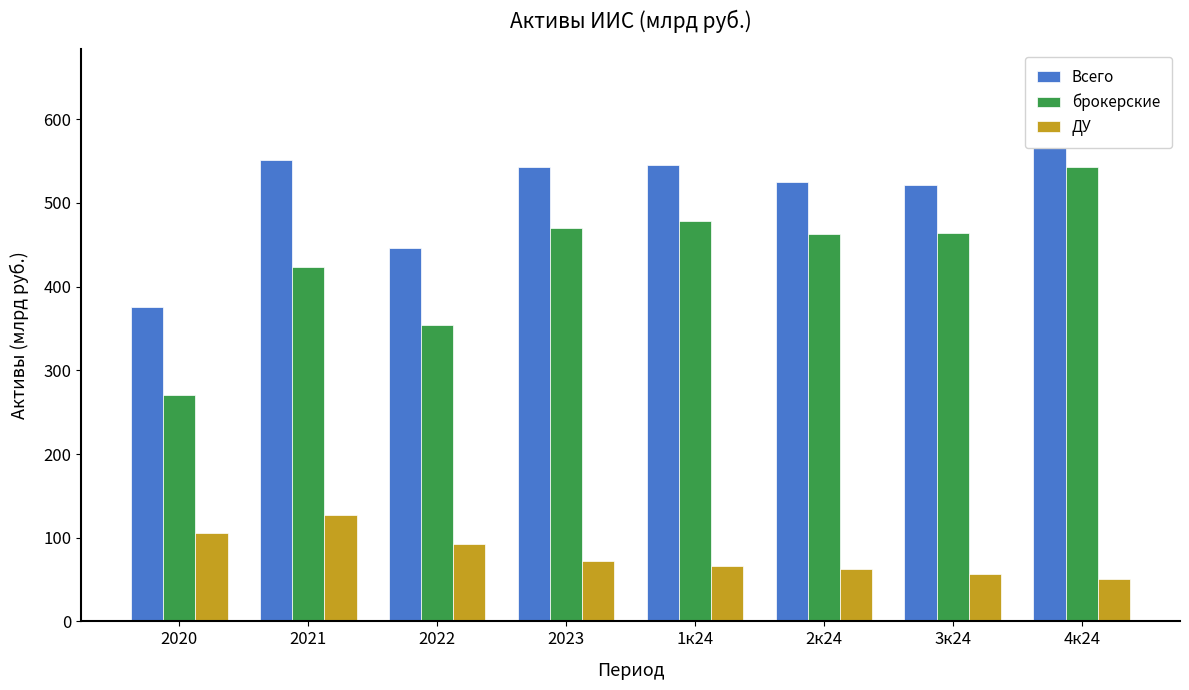

What is the value of the Всего bar at the 5th from the left?

545.4